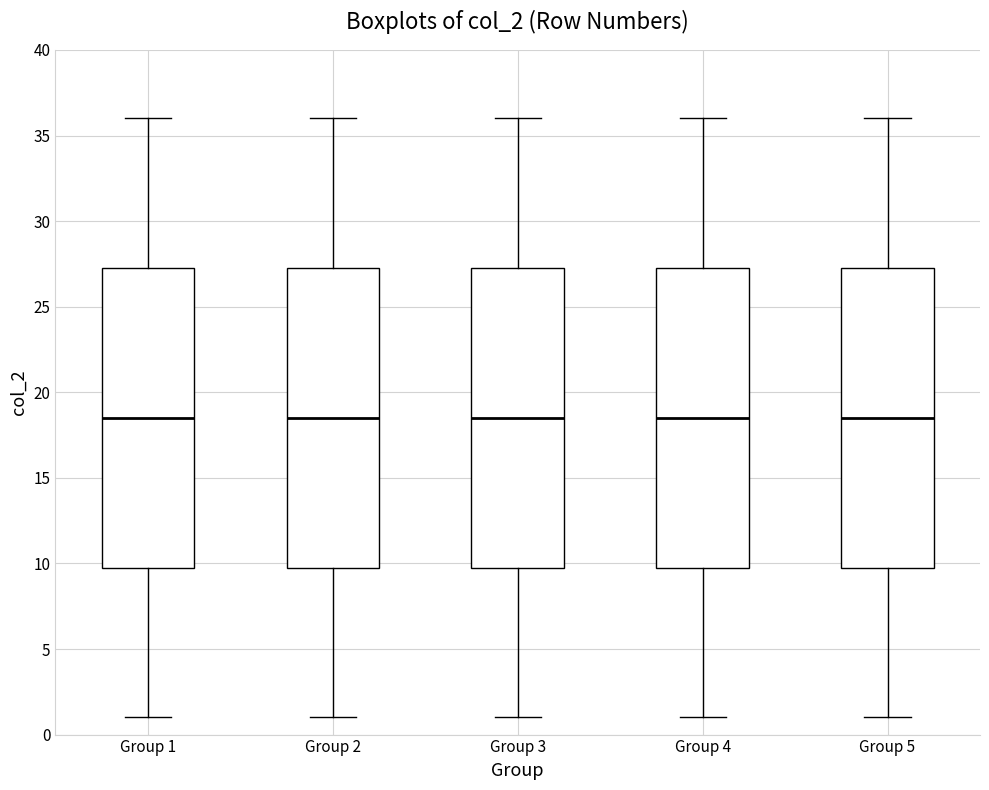

Reading left to right, transcribe this box plot: for each box, give where its median line is, the range the box spans, and where its two whiskers end, as read against the y-axis. The values are not printed on the chart, so give them approximately, as read against the axis.

Group 1: median 18.5, box 10.0 to 27.5, whiskers 1.0 to 36.0
Group 2: median 18.5, box 10.0 to 27.5, whiskers 1.0 to 36.0
Group 3: median 18.5, box 10.0 to 27.5, whiskers 1.0 to 36.0
Group 4: median 18.5, box 10.0 to 27.5, whiskers 1.0 to 36.0
Group 5: median 18.5, box 10.0 to 27.5, whiskers 1.0 to 36.0